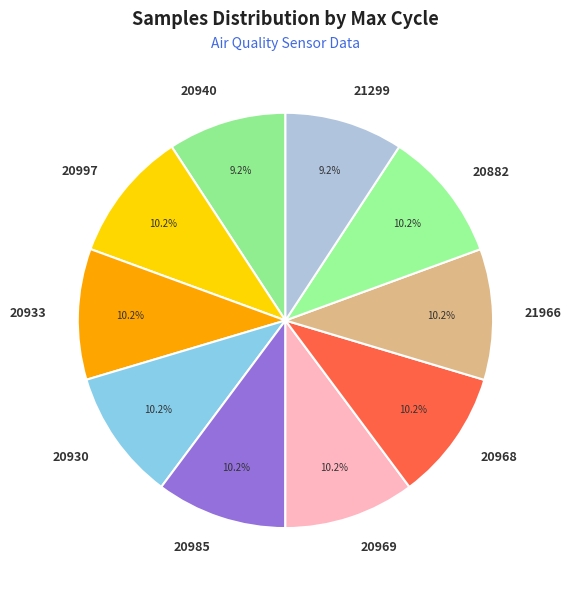

To the nearest percent, what is the average slice percentage?

10%